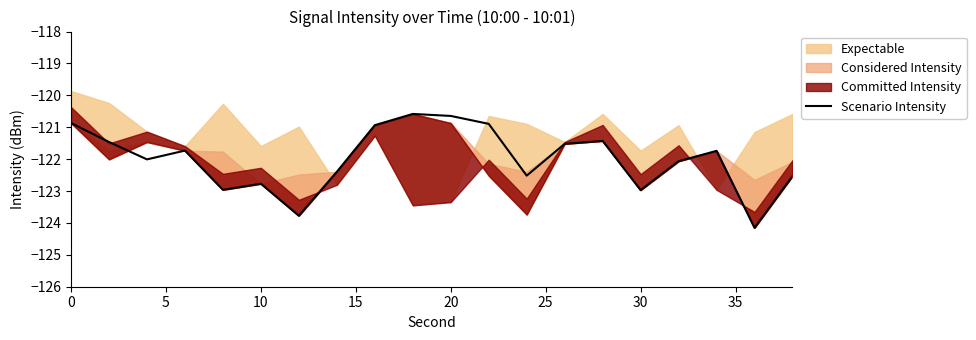

True or false: Scenario Intensity has a value of -120.9 at 0.

True